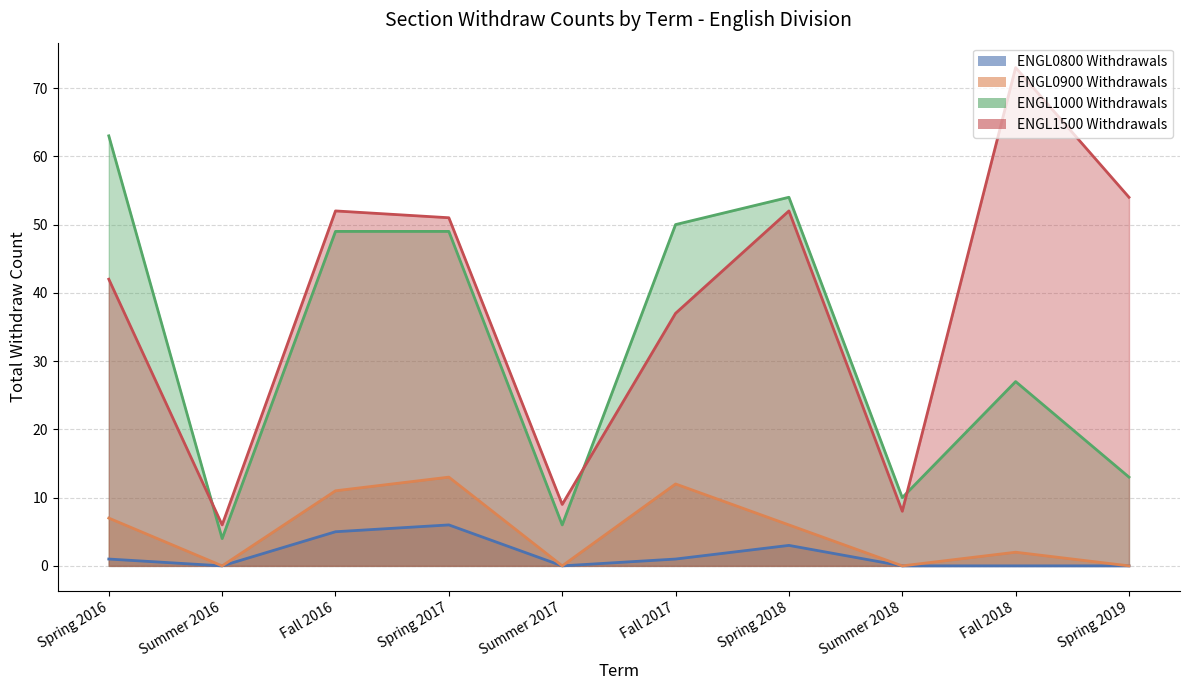

True or false: ENGL1000 Withdrawals has more than 2 points higher than both neighbors.

False